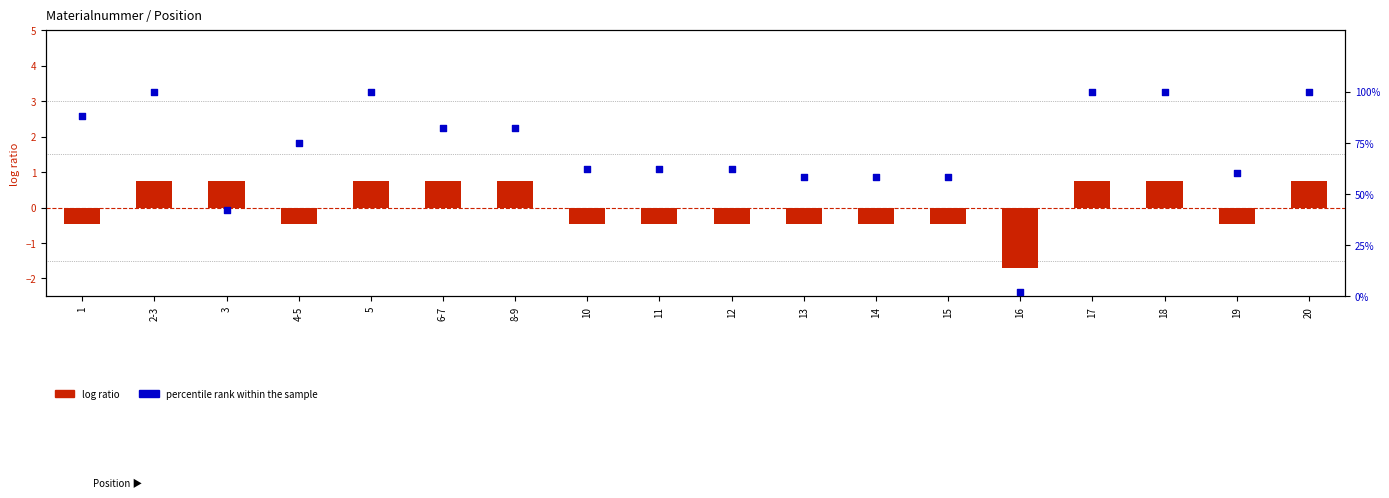

What are all the series names shown in the legend?

log ratio, percentile rank within the sample